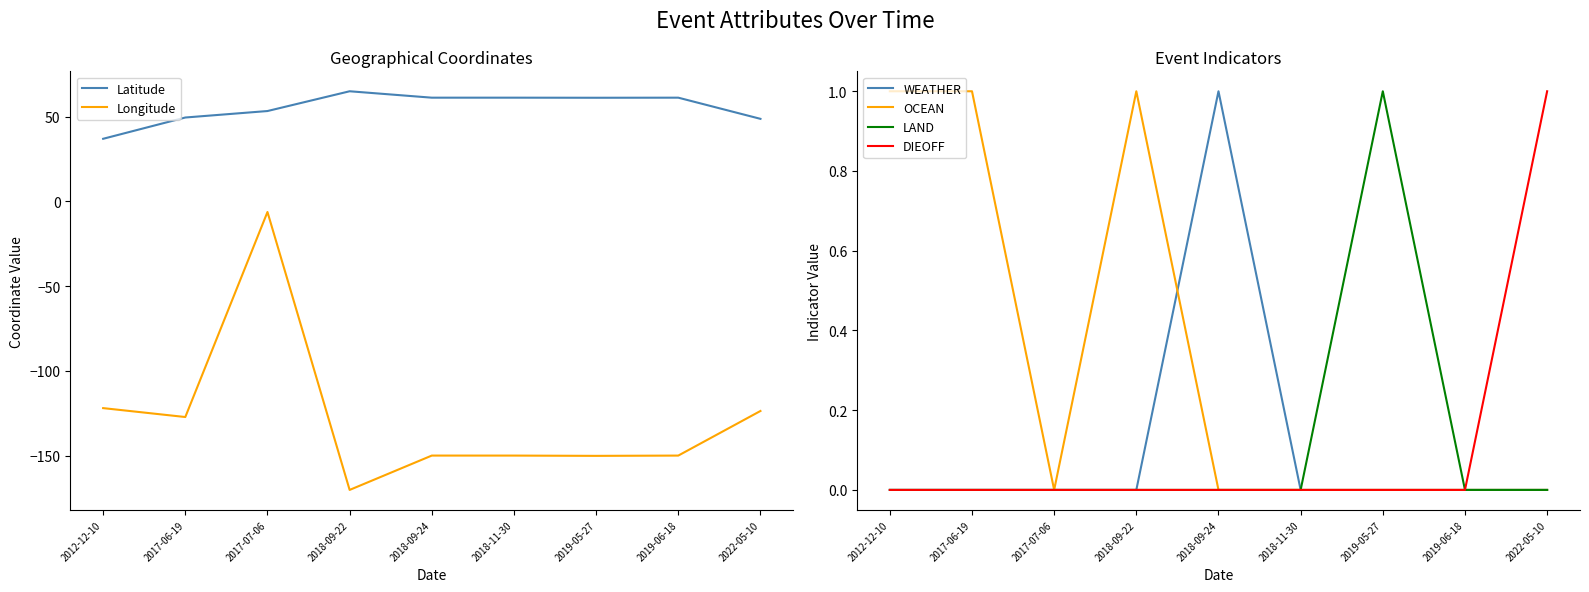

How many data points in DIEOFF are above 0?

1